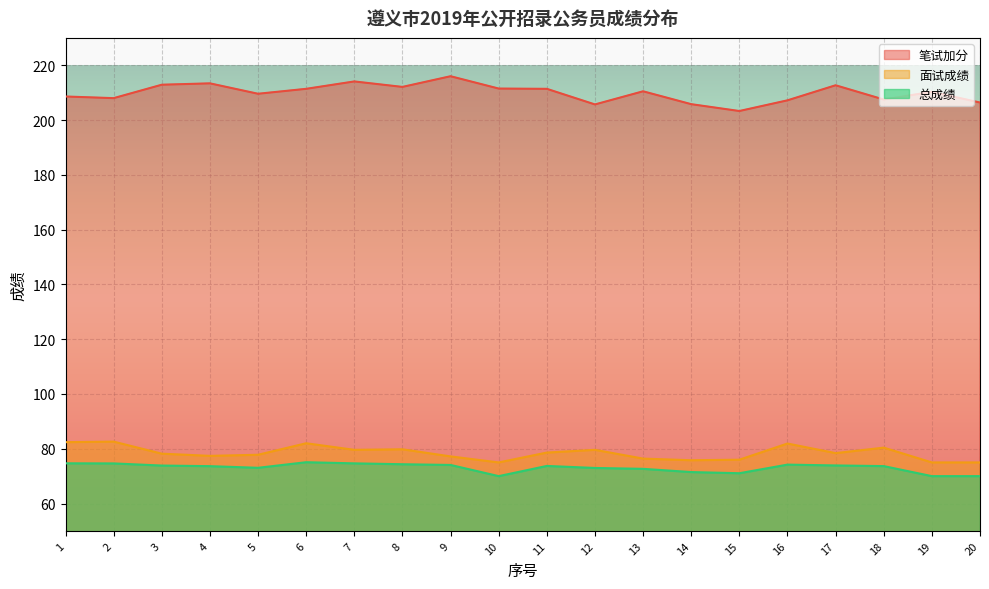

How many lines are shown in the chart?

3